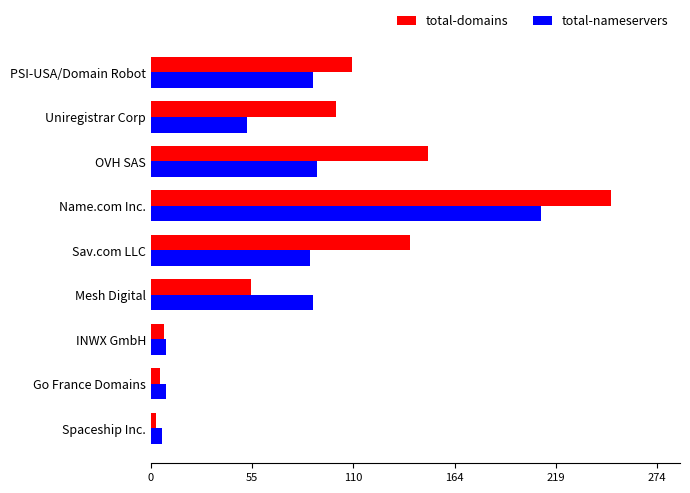

Is it true that total-domains equals 150 at OVH SAS?

True